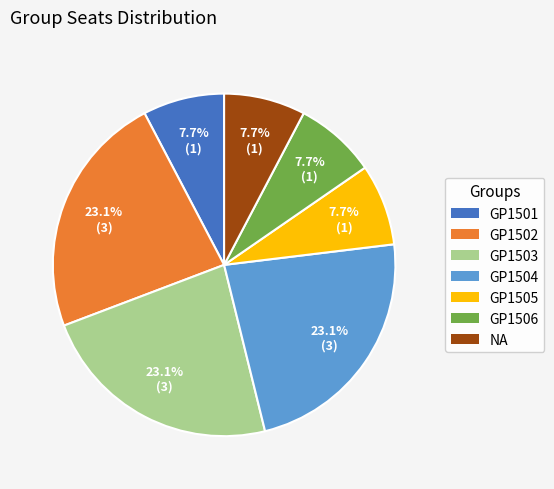

What is the total percentage of GP1505 and NA?

15.4%